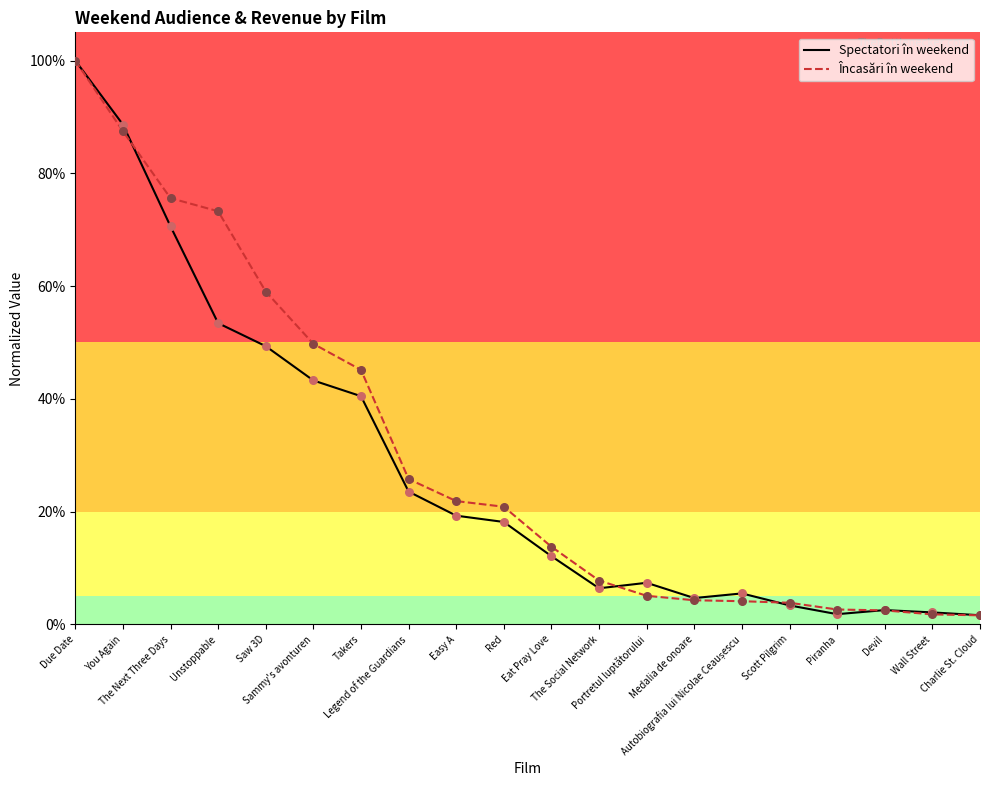

At how many categories does at least one series exceed 0?

20